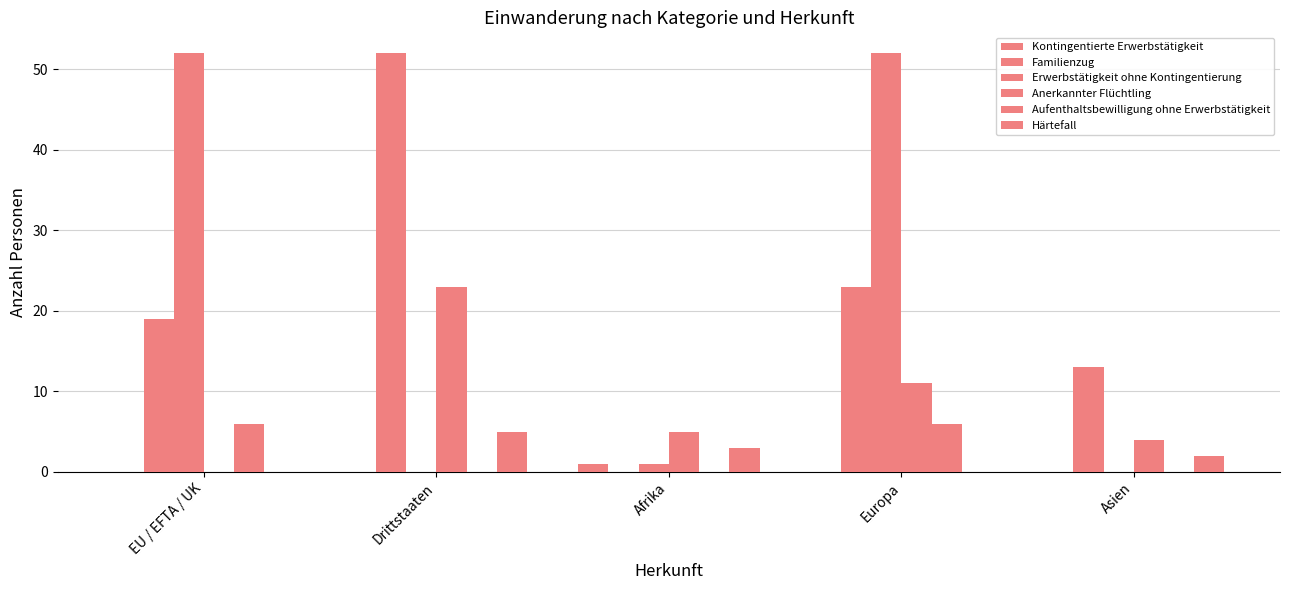

Which series has the widest spread of values?

Familienzug